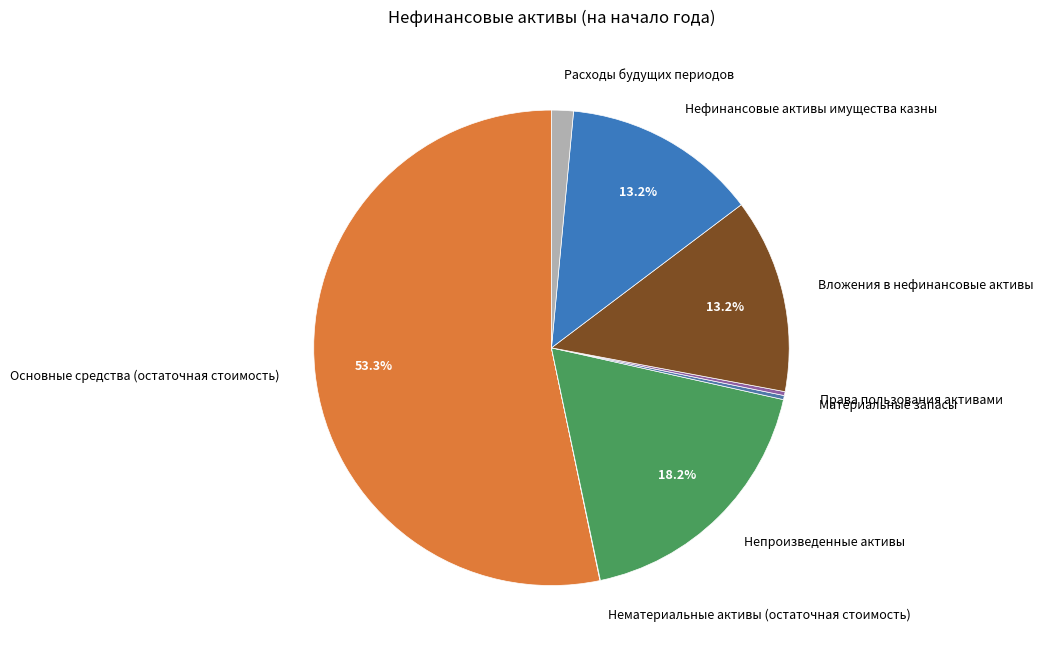

Which category has the biggest portion of the pie?

Основные средства (остаточная стоимость)